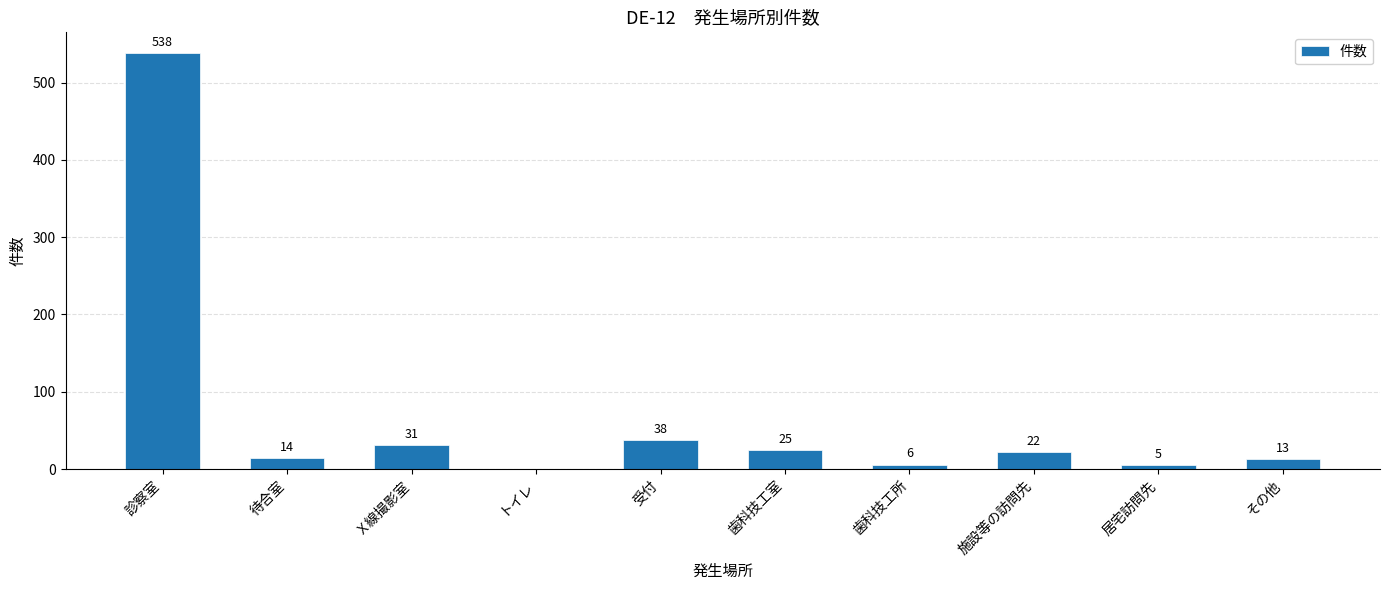

What is the ratio of the value at 居宅訪問先 to the value at その他?

0.4